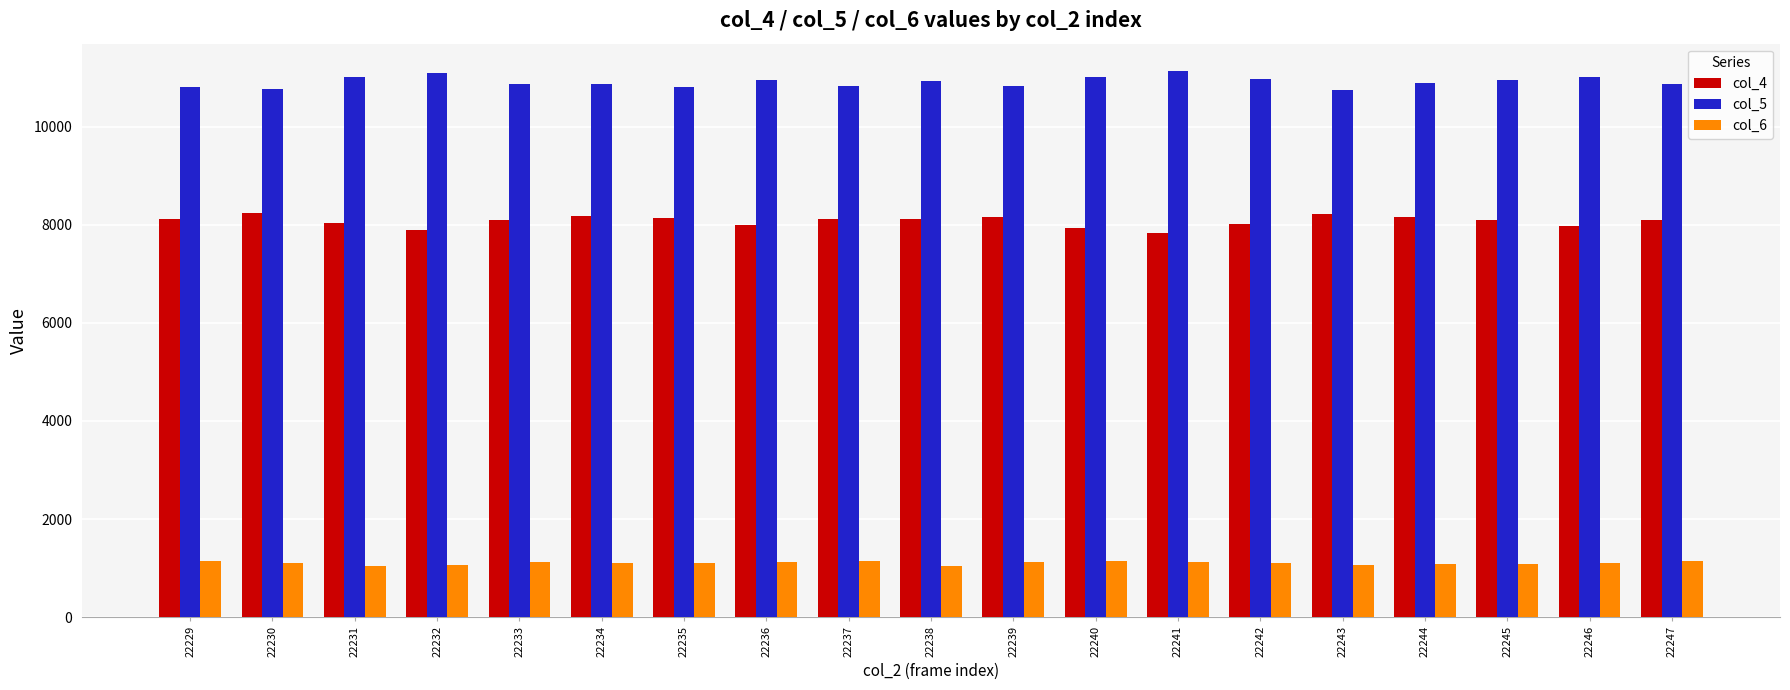

Is it true that col_4 equals 8125 at 22229?

True